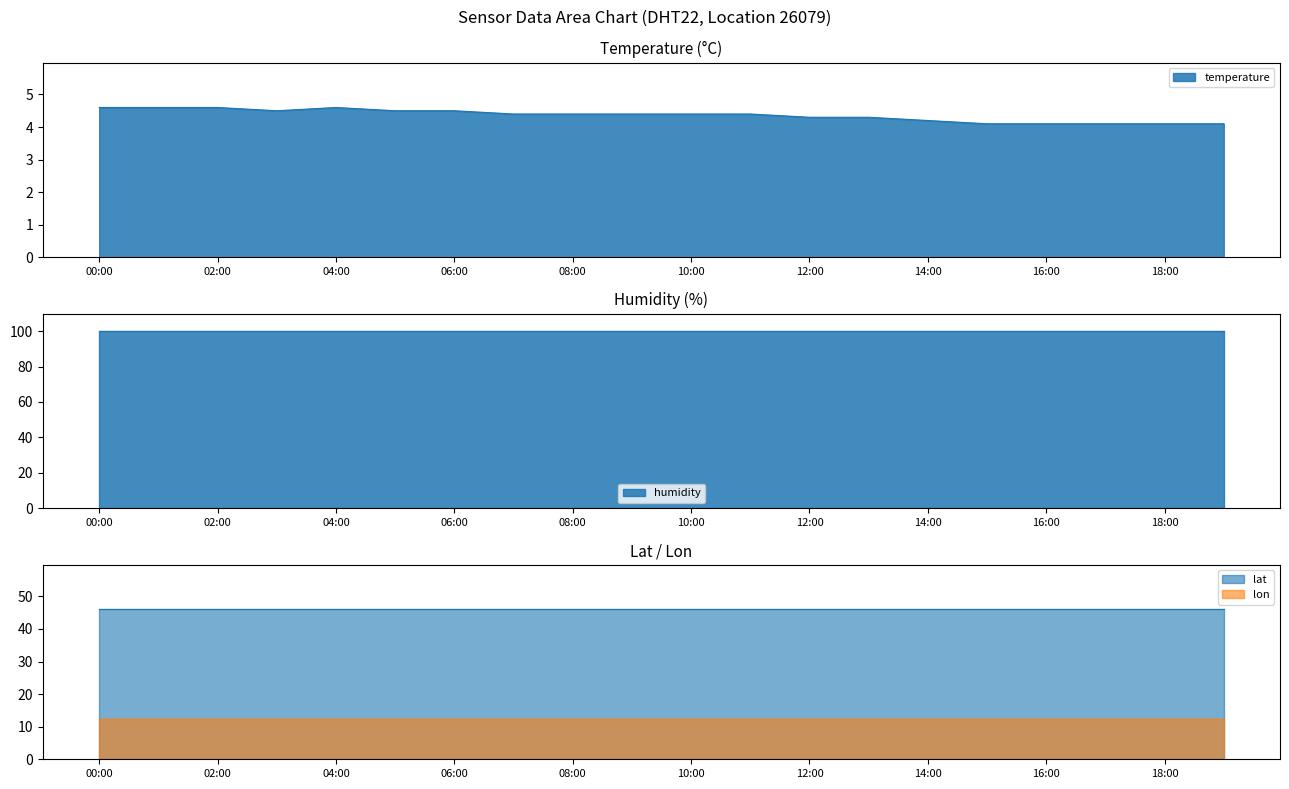

What is the spread (max minus min) of values at 19:00?

95.8